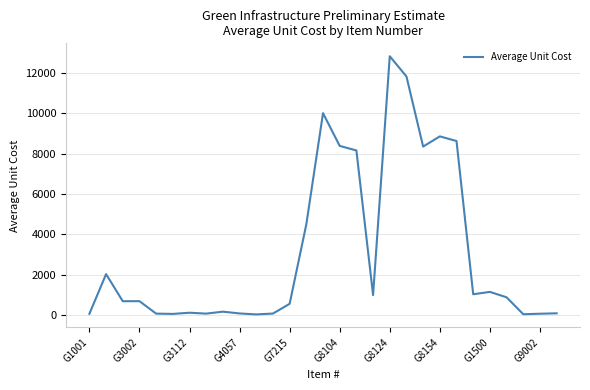

What is the difference between the maximum and minimum values?

12771